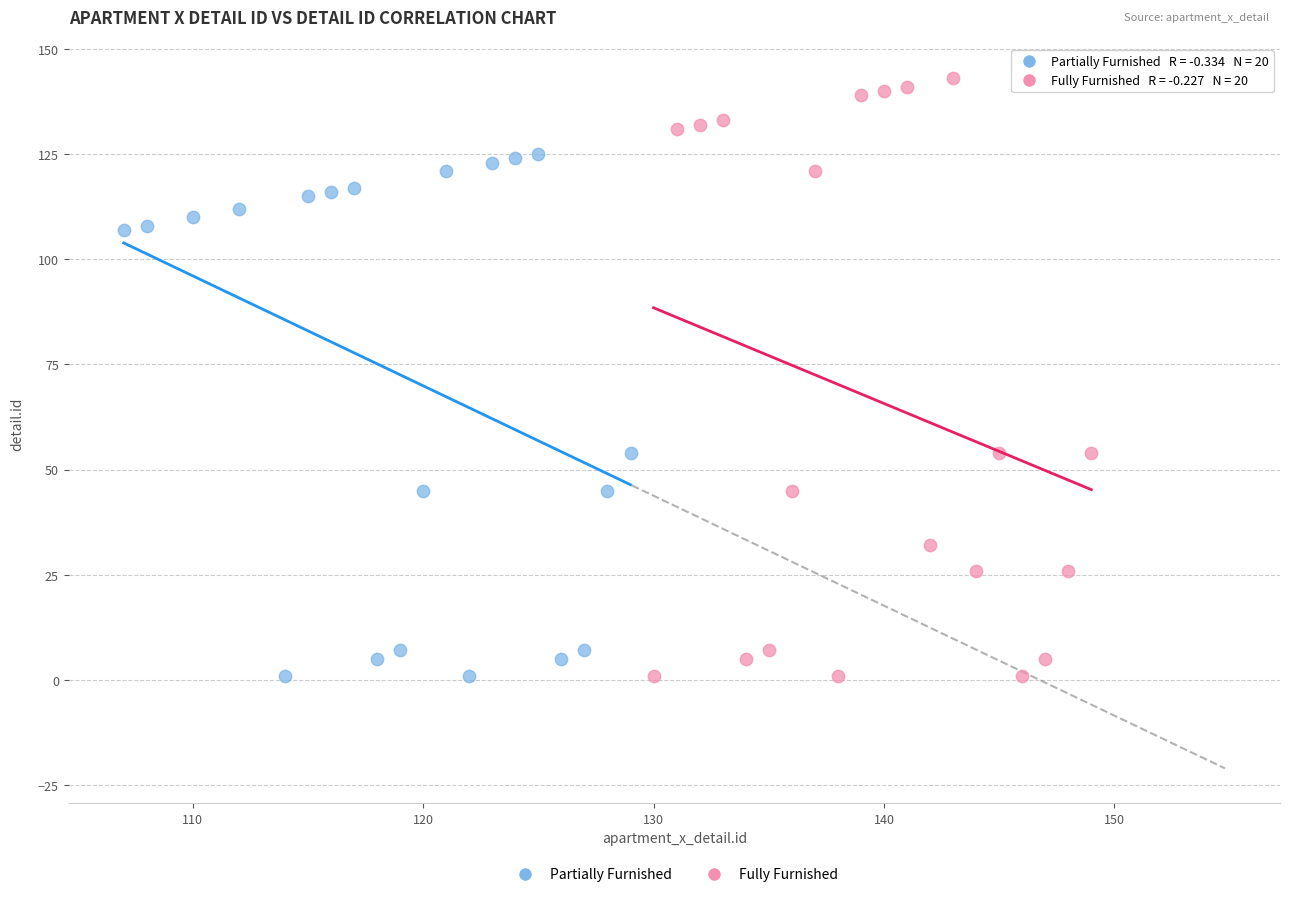

Which series contains the highest Y value?

Fully Furnished